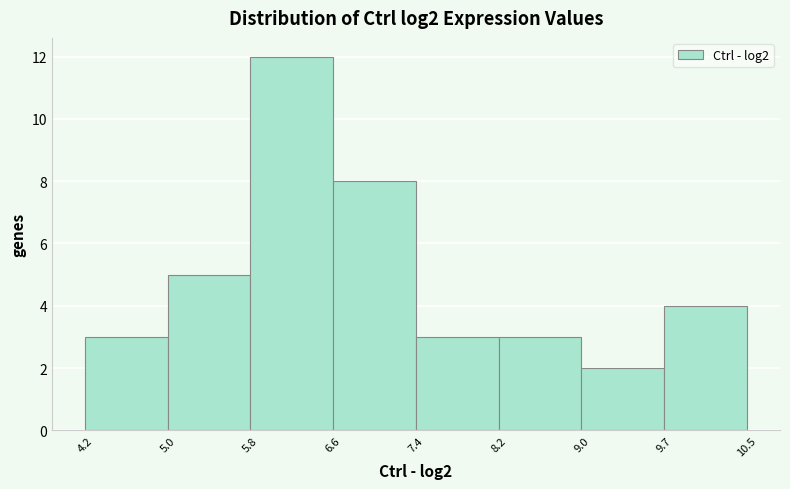

Over which range of the x-axis is the bar tallest?

5.8 to 6.6